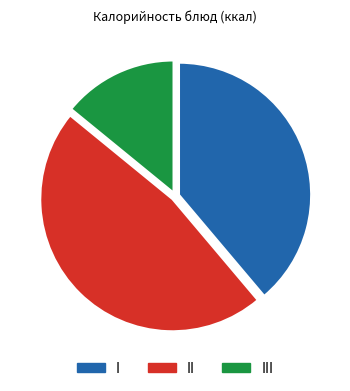

True or false: I accounts for 51% of the total.

False